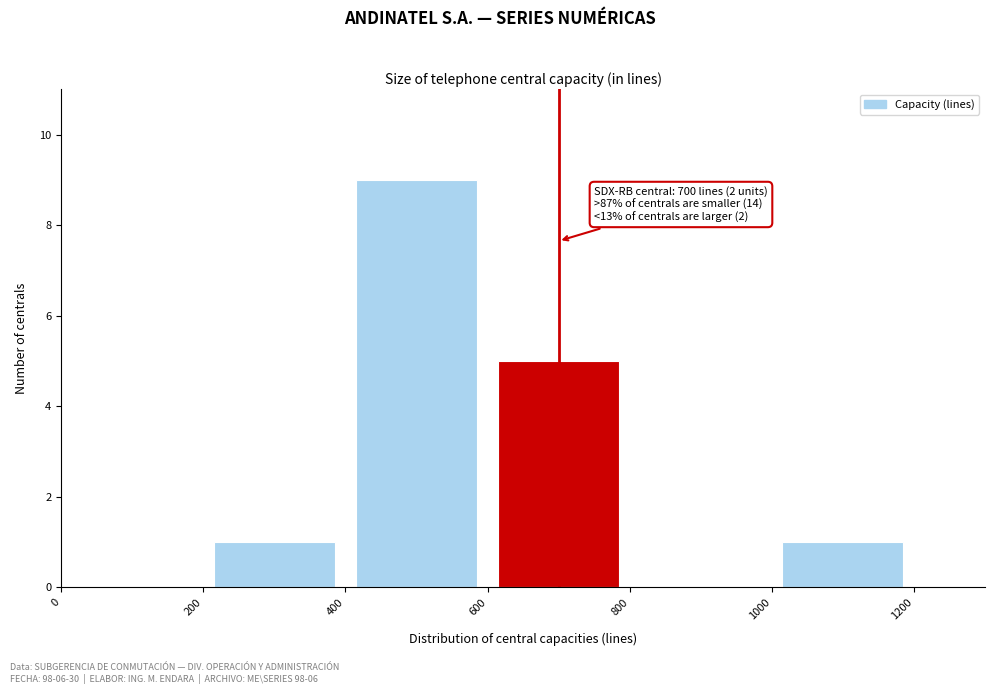

Over which range of the x-axis is the bar tallest?

400 to 600